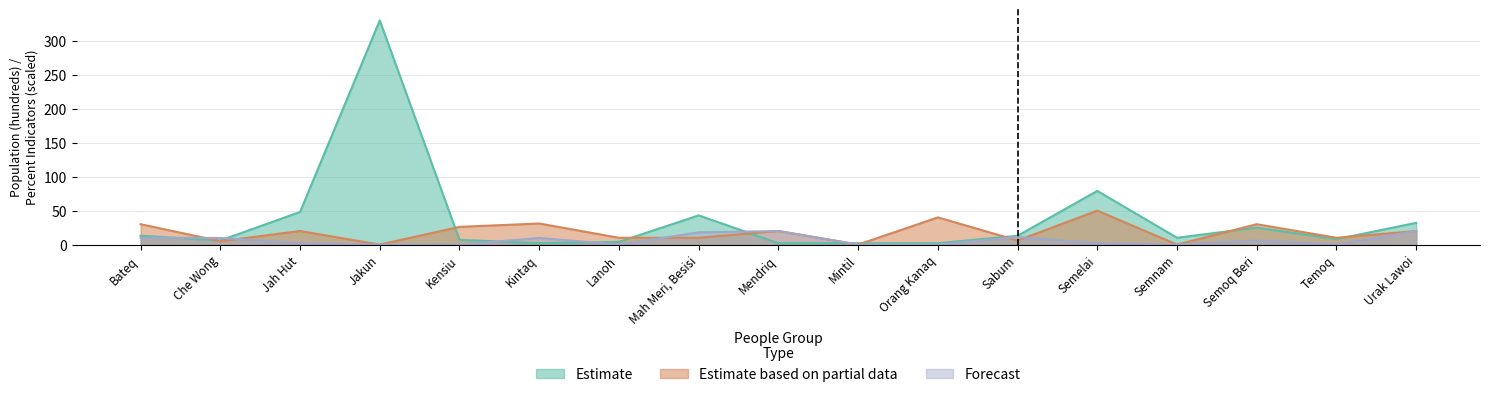

Which has a higher value, Jakun or Urak Lawoi?

Jakun